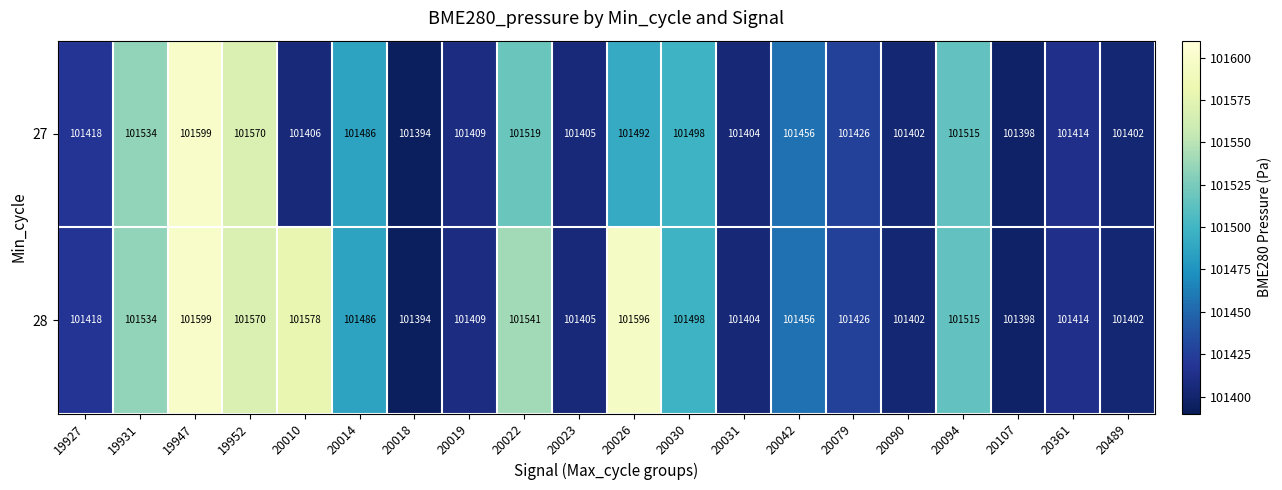

The value of 28 at 20014 is 101486. True or false?

True